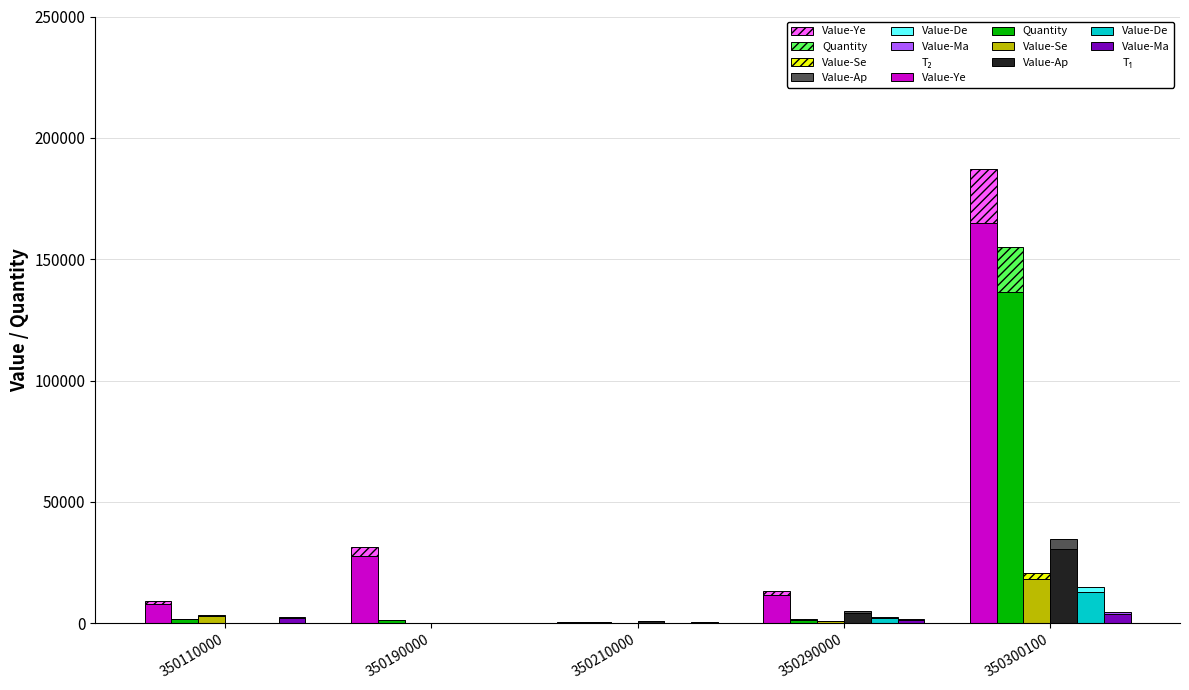

How many data points in Value-Dec are above 211?

3